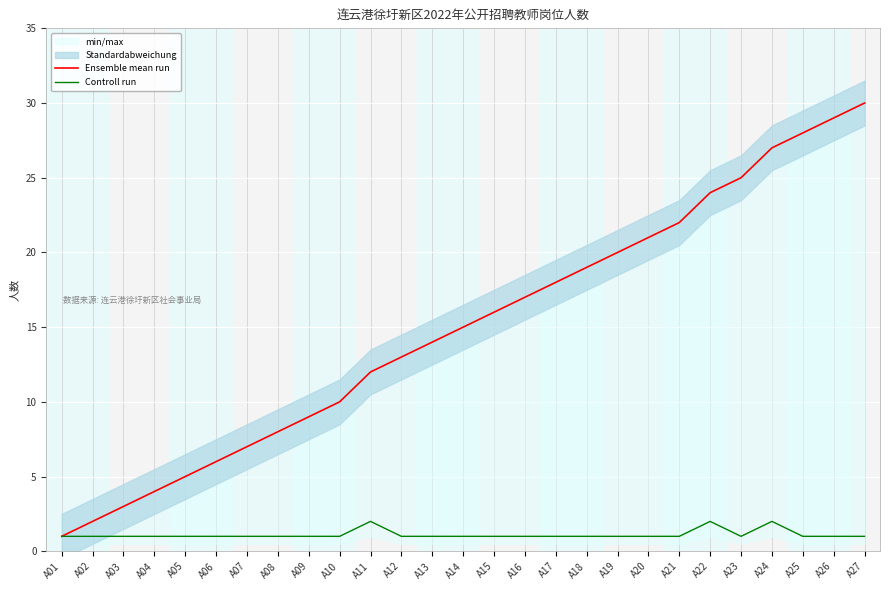

At which category does Controll run reach its first local valley?

A23